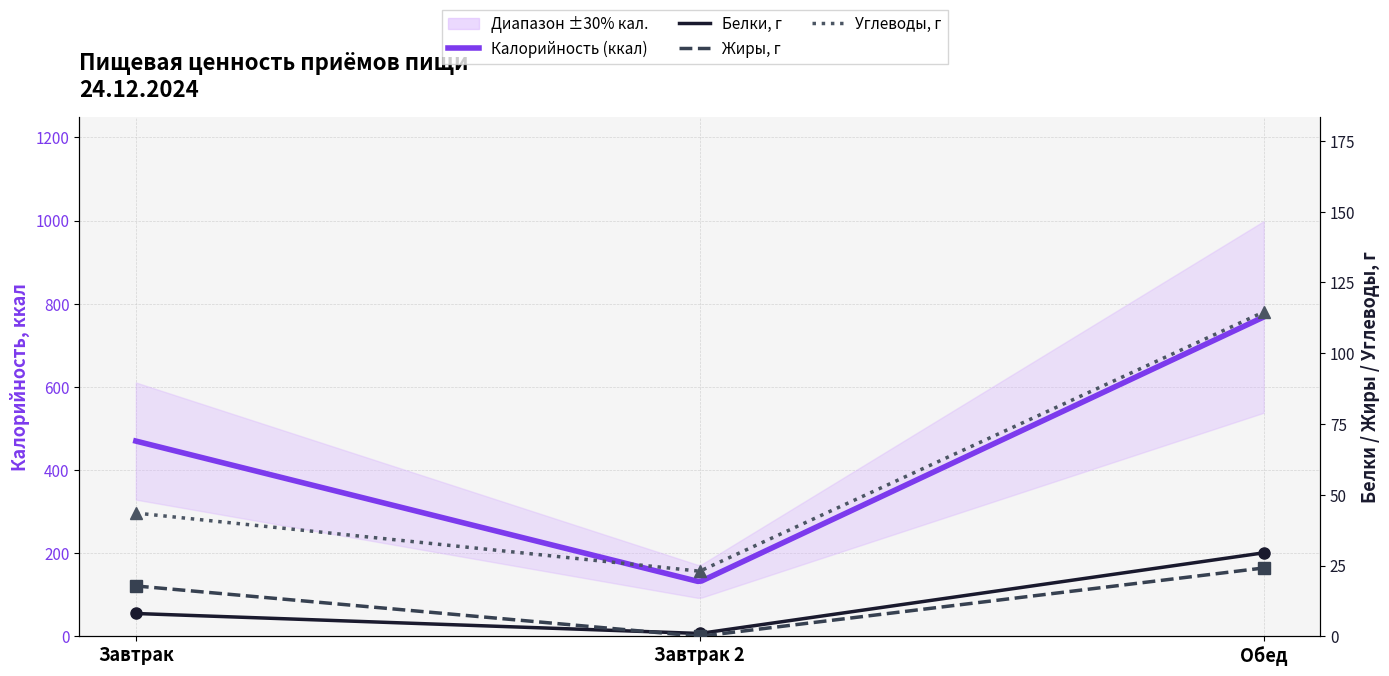

Which has a higher value, Завтрак or Завтрак 2?

Завтрак